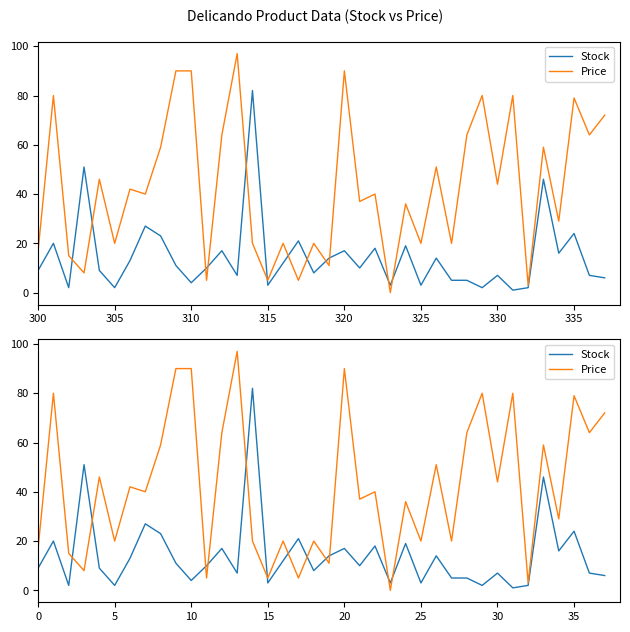

In Price, how many points are higher than both neighbors (excluding endpoints)?

14